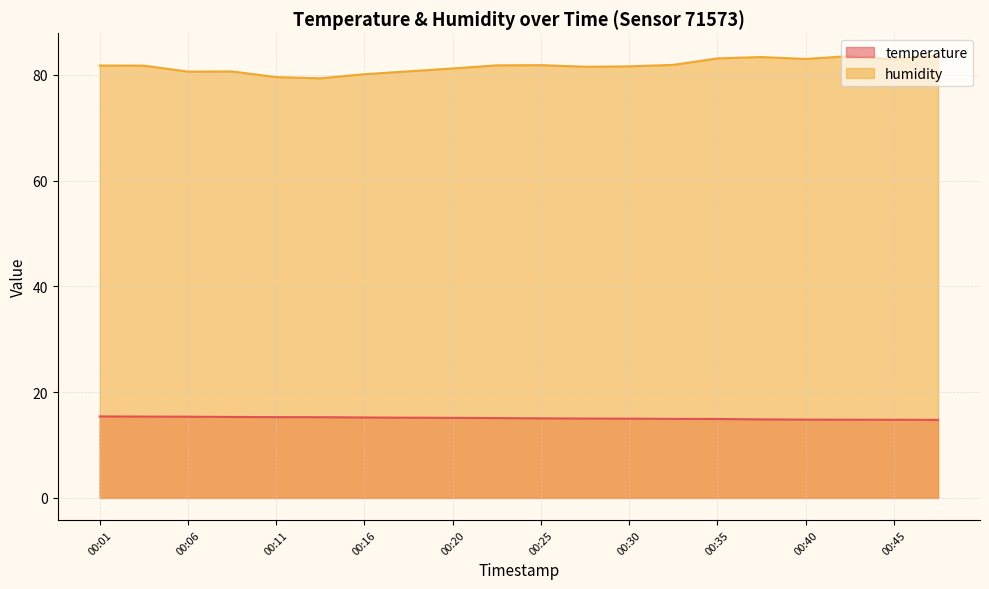

True or false: humidity has a value of 80.6 at 00:06.

True